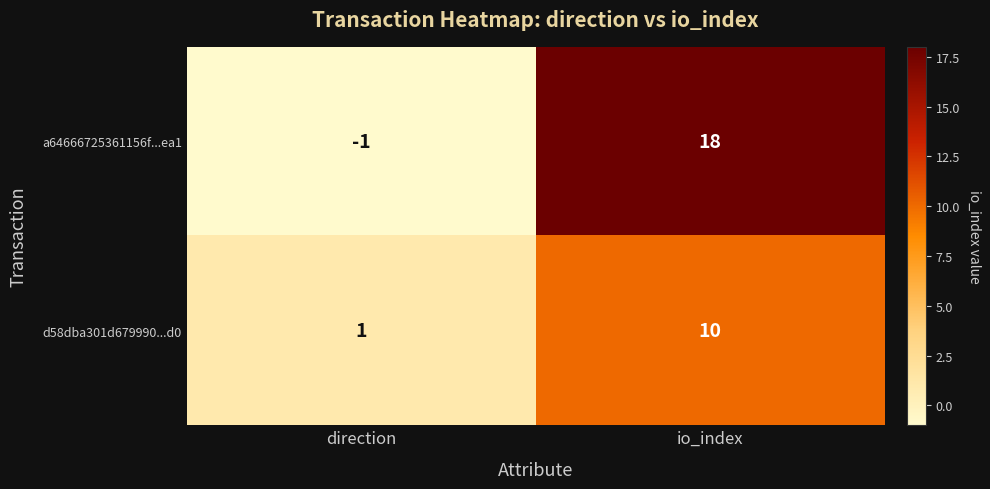

What is the spread (max minus min) of values at direction?

2